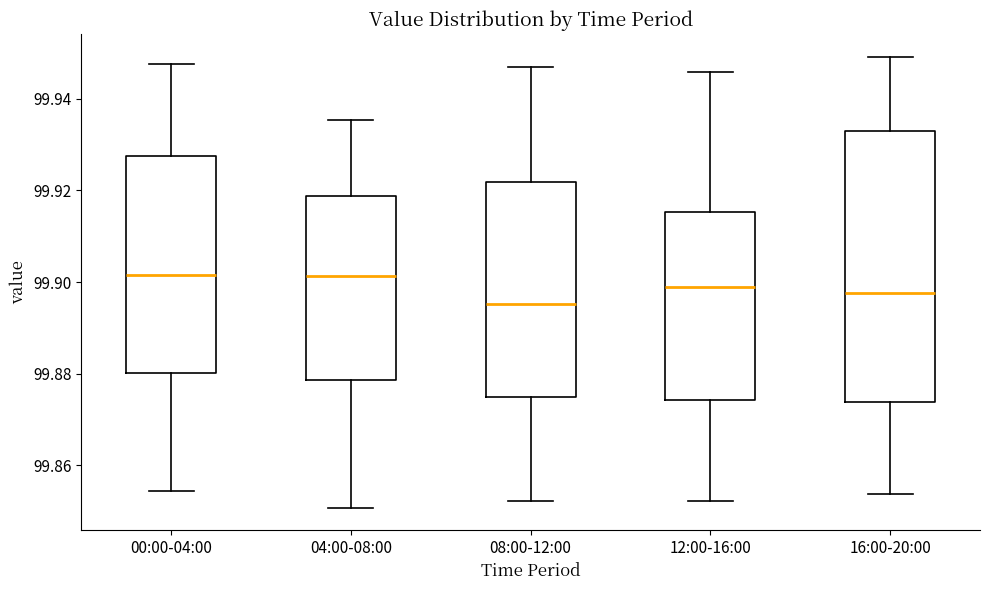

Which box's median line is the lowest?

08:00-12:00